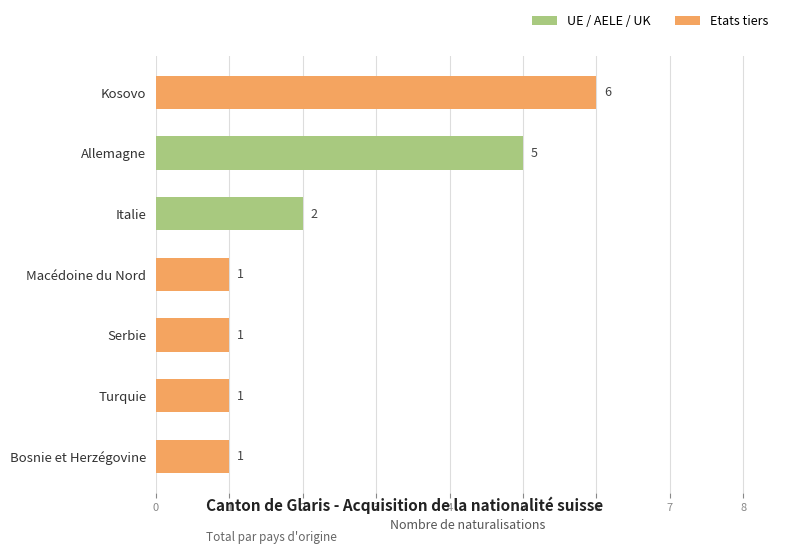

At which category is the sum across all series the highest?

Kosovo